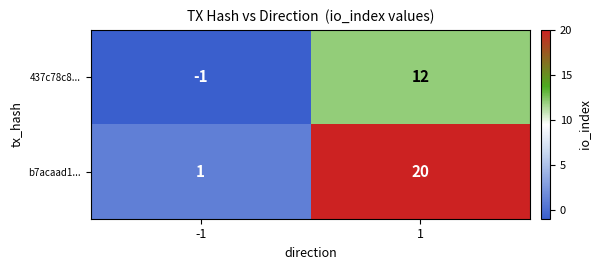

Reading left to right, what are all the values shown in this chart?

437c78c8...: -1=-1	1=12
b7acaad1...: -1=1	1=20